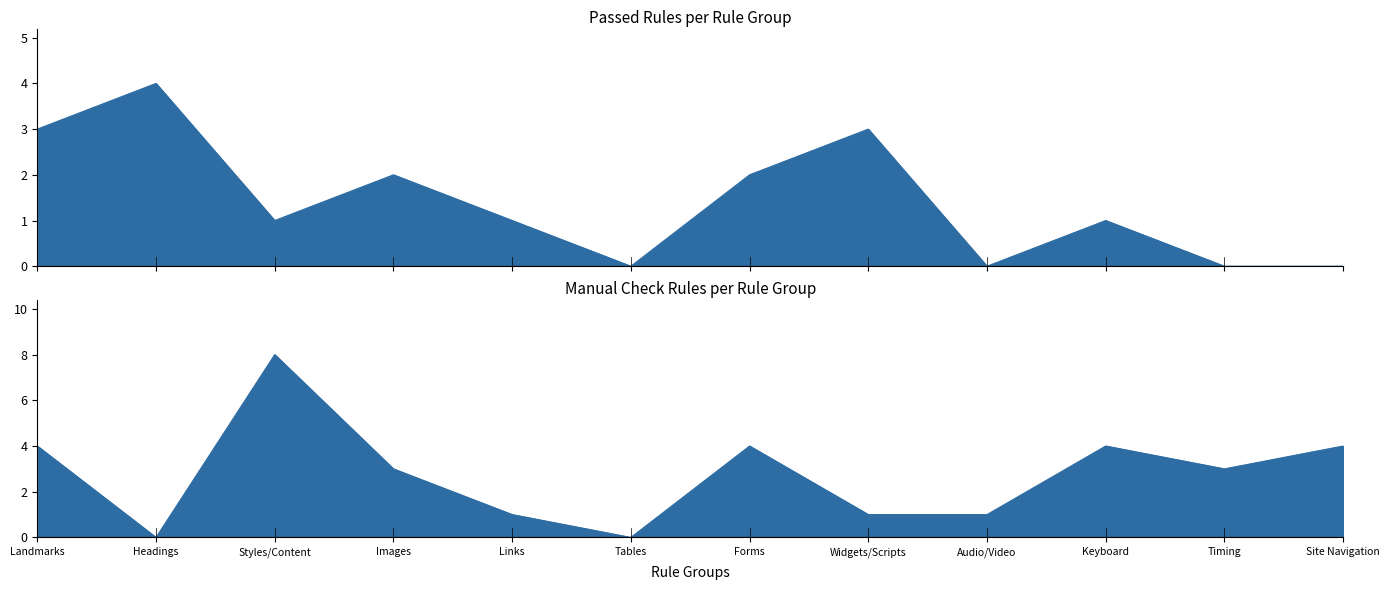

How many interior local valleys does the Passed series have?

3